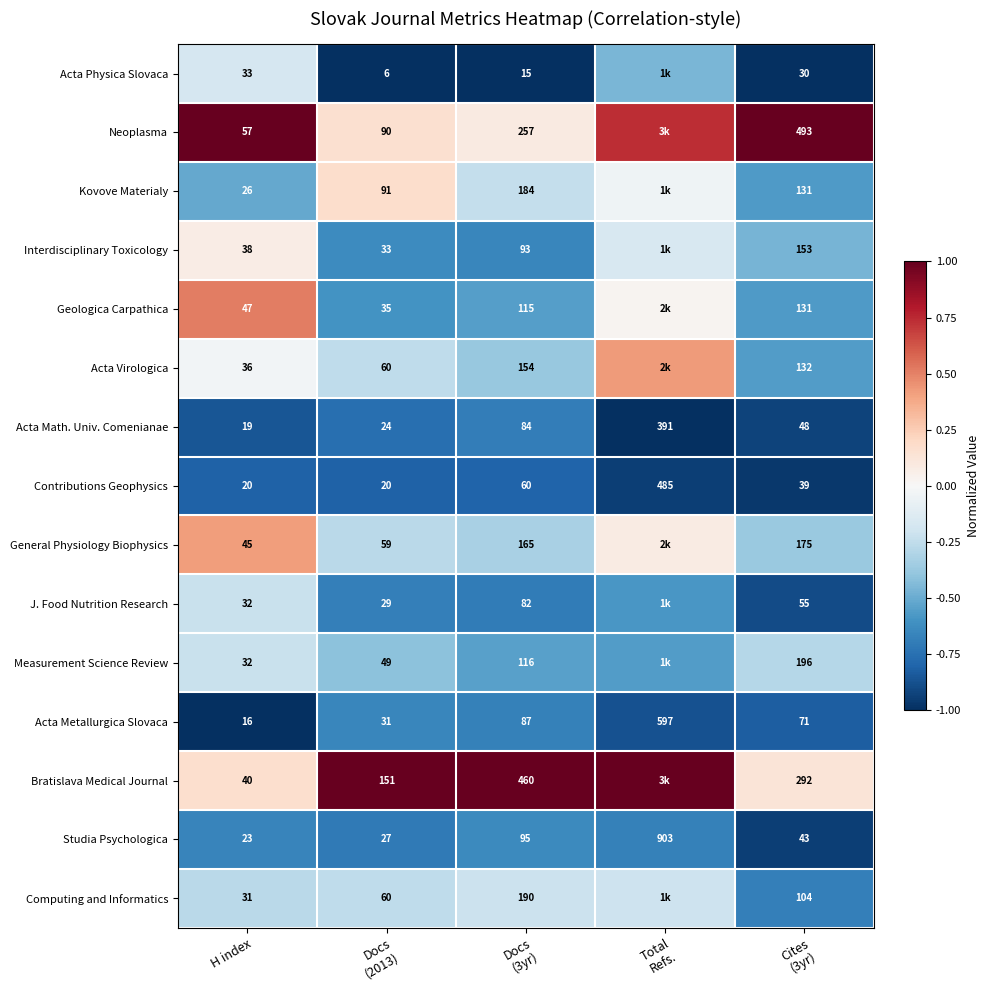

Which has a higher value, H index or Docs
(2013)?

H index